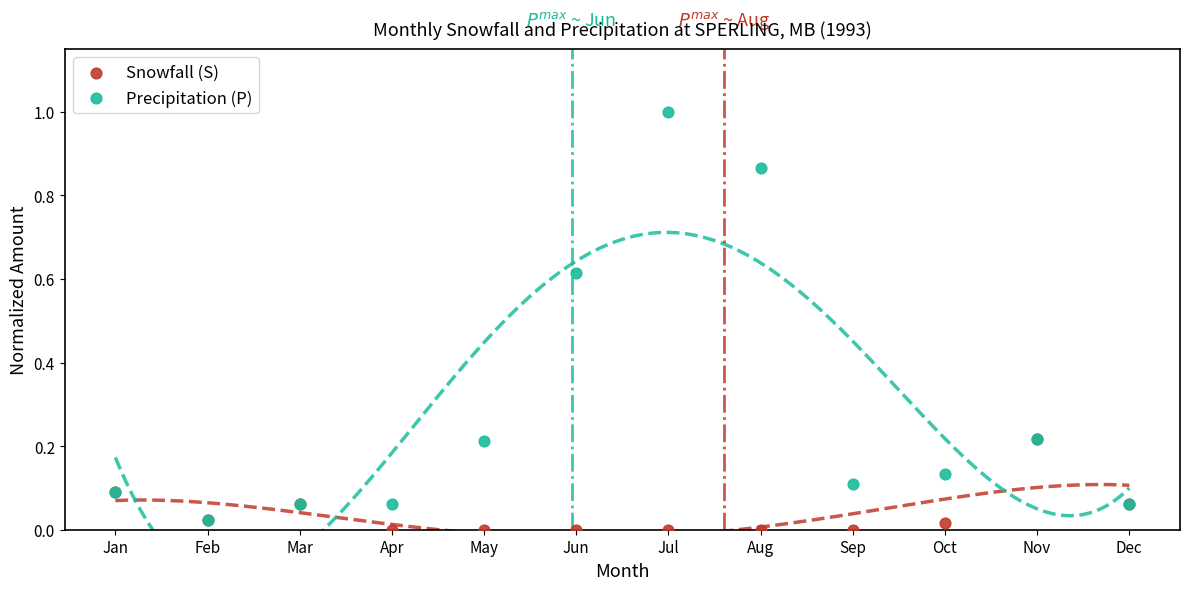

What are all the series names shown in the legend?

Snowfall (S), Precipitation (P)